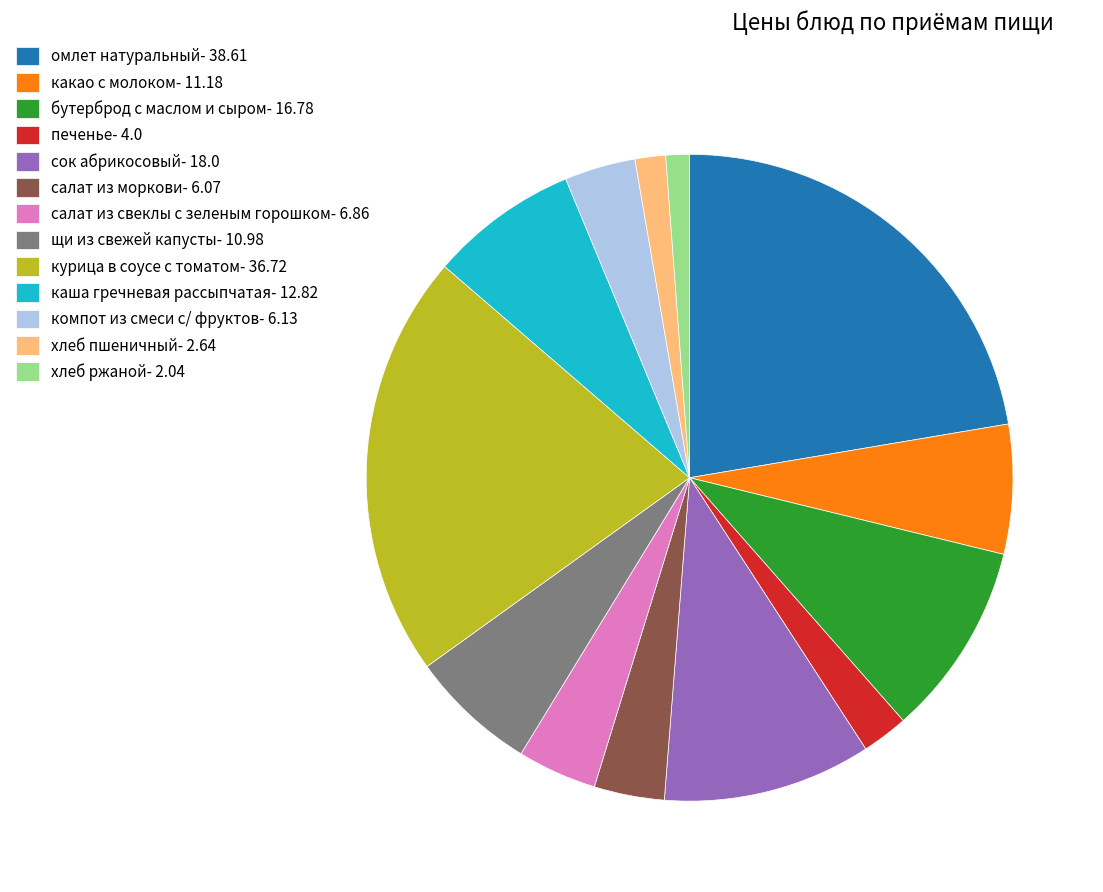

Which category has the biggest portion of the pie?

омлет натуральный